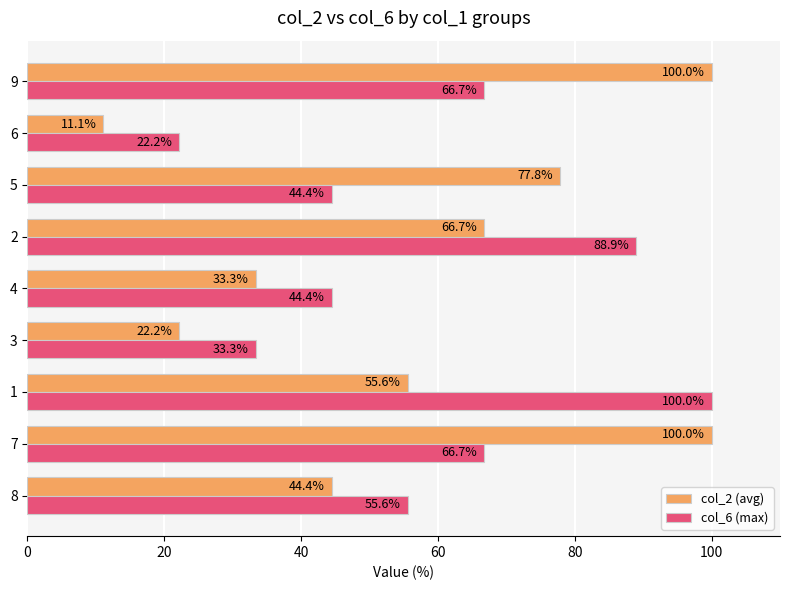

Which series has the widest spread of values?

col_2 (avg)